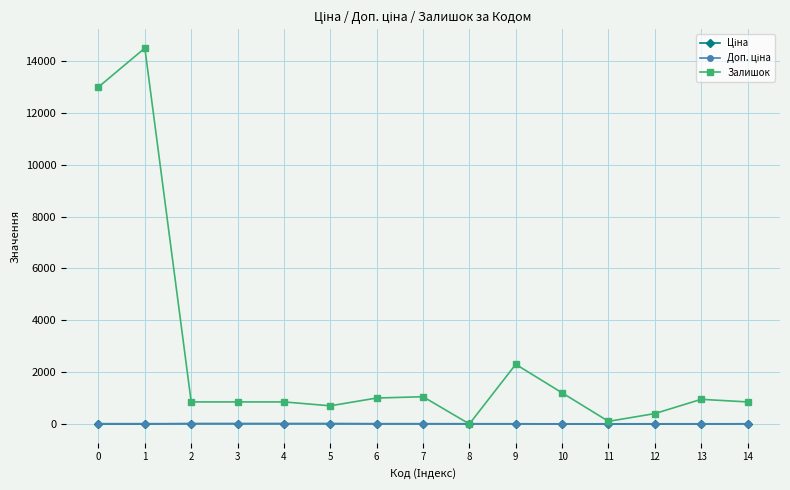

How many lines are shown in the chart?

3